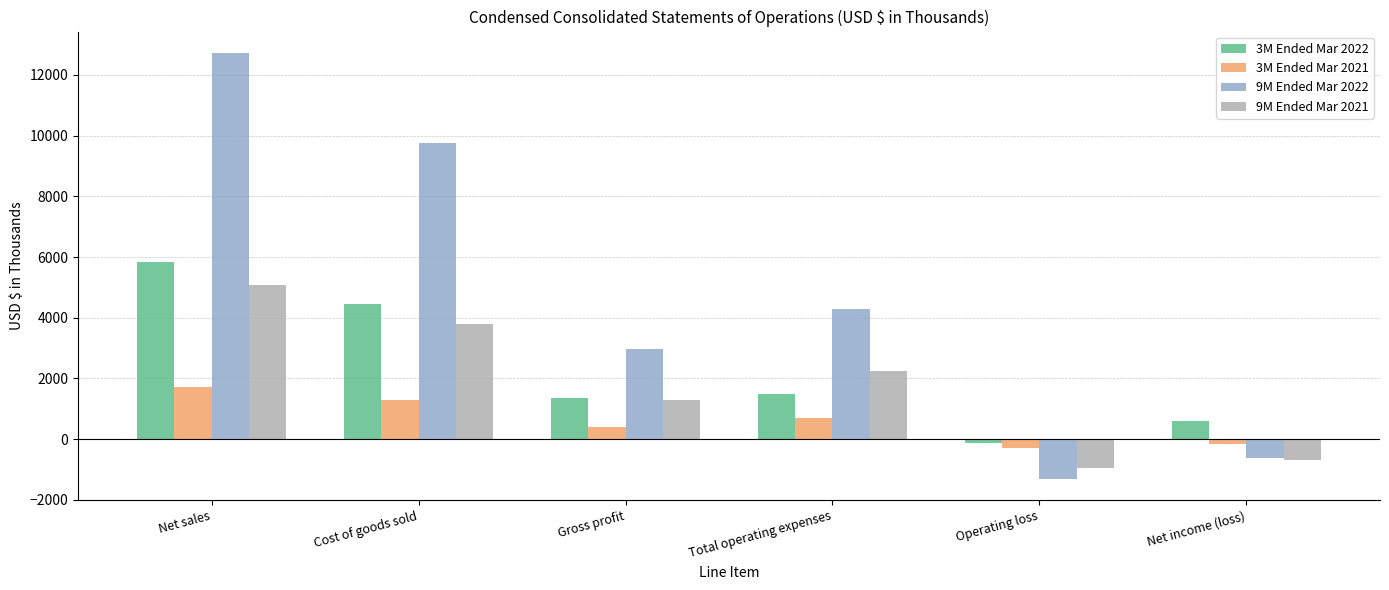

What is the label of the 6th bar from the left?

Net income (loss)